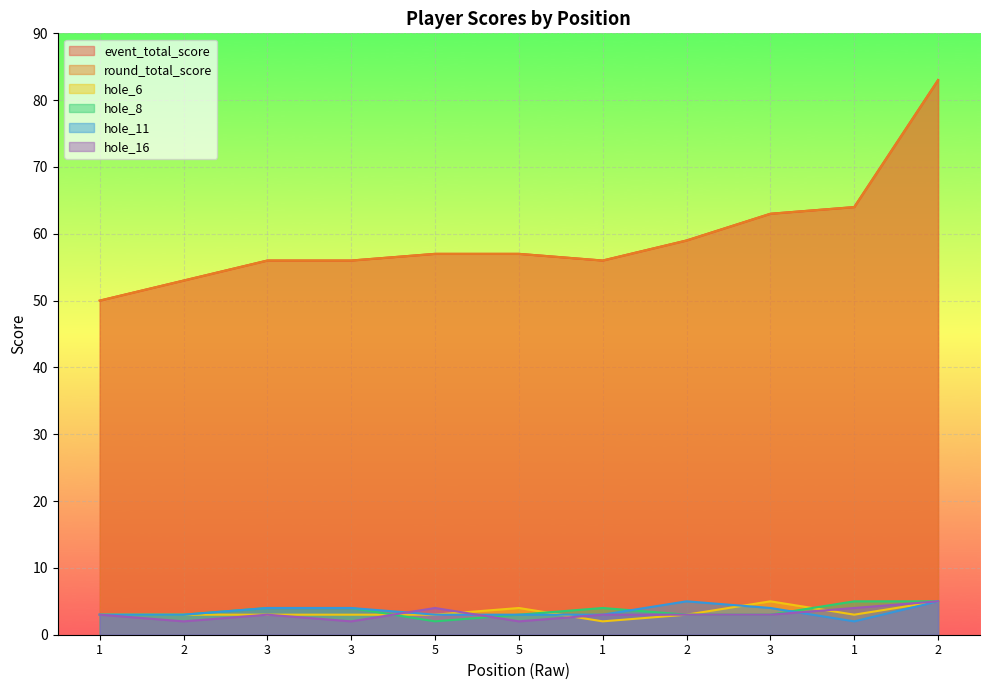

After their last crossing, which series has the higher values: hole_11 or hole_16?

hole_16